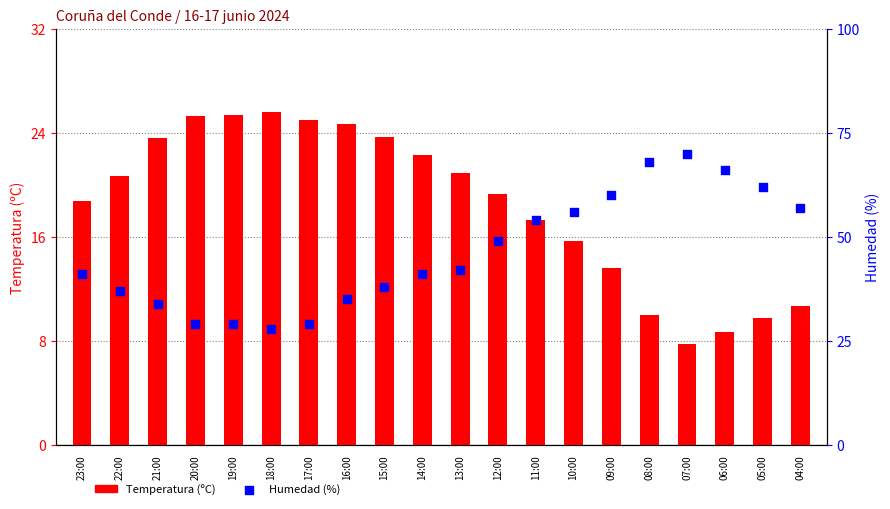

What is the total value across all series at 16:00?

59.7